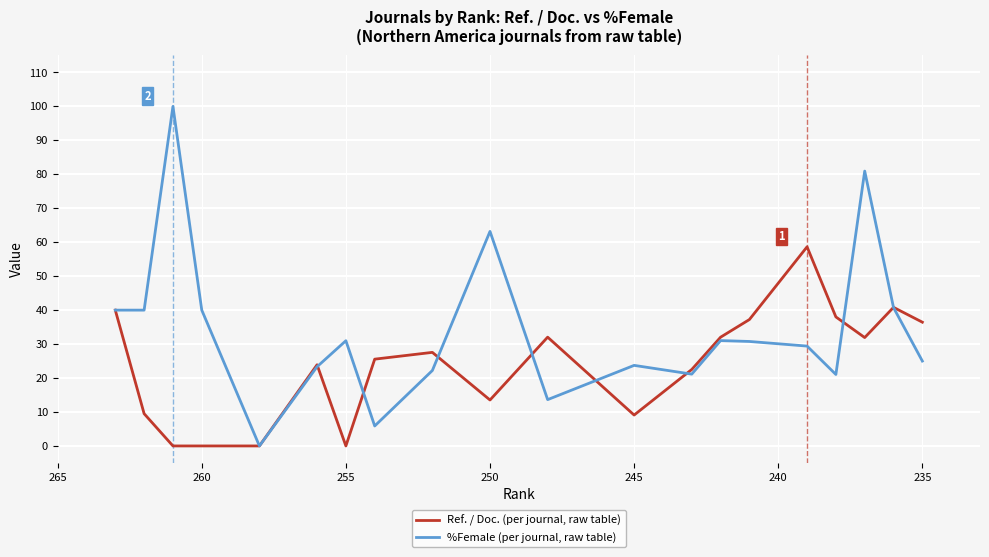

How many data points in Ref. / Doc. are less than 27?

10